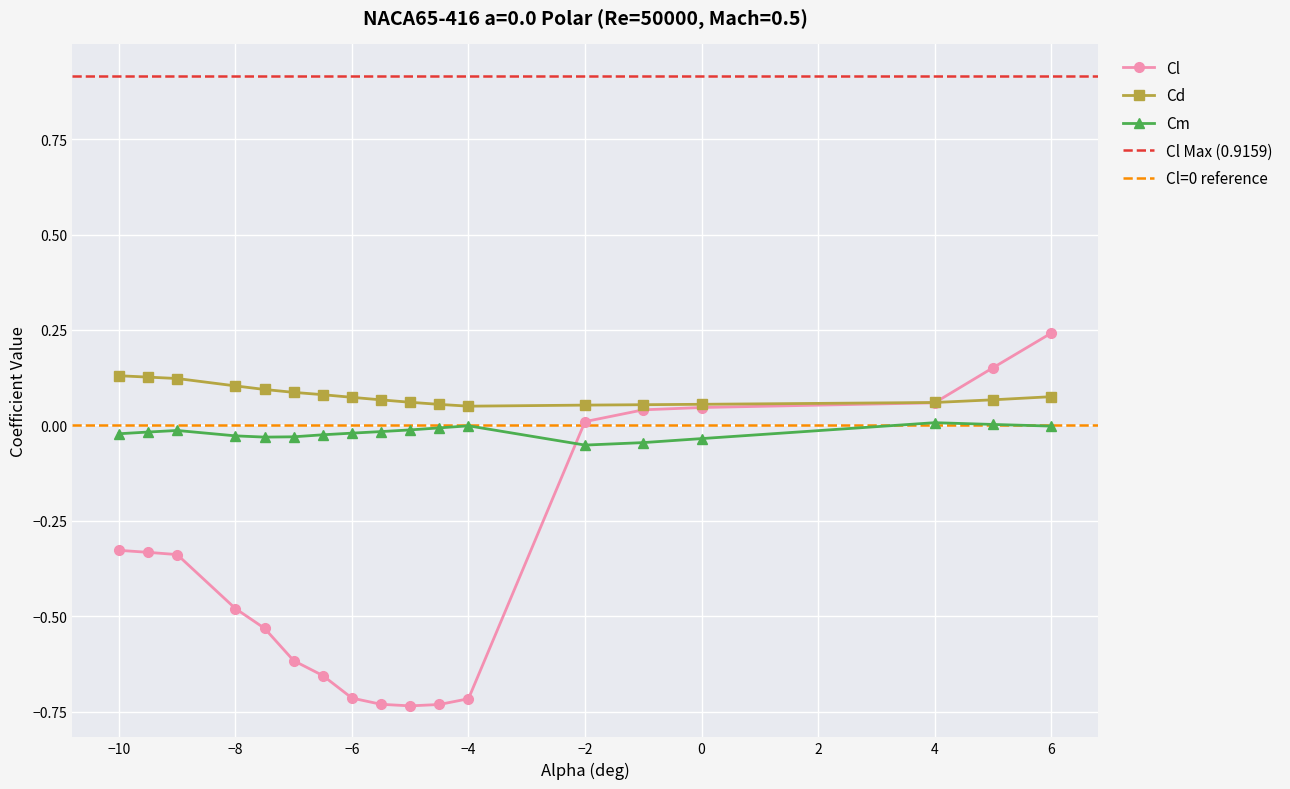

What is the sum of all Cm values?

-0.3